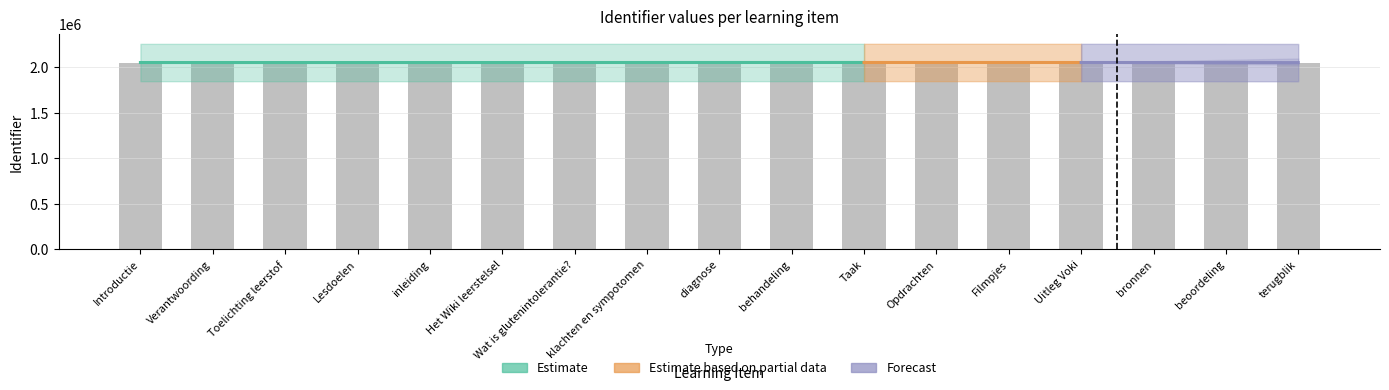

The chart shows a value of 1310526 at Introductie. True or false?

False